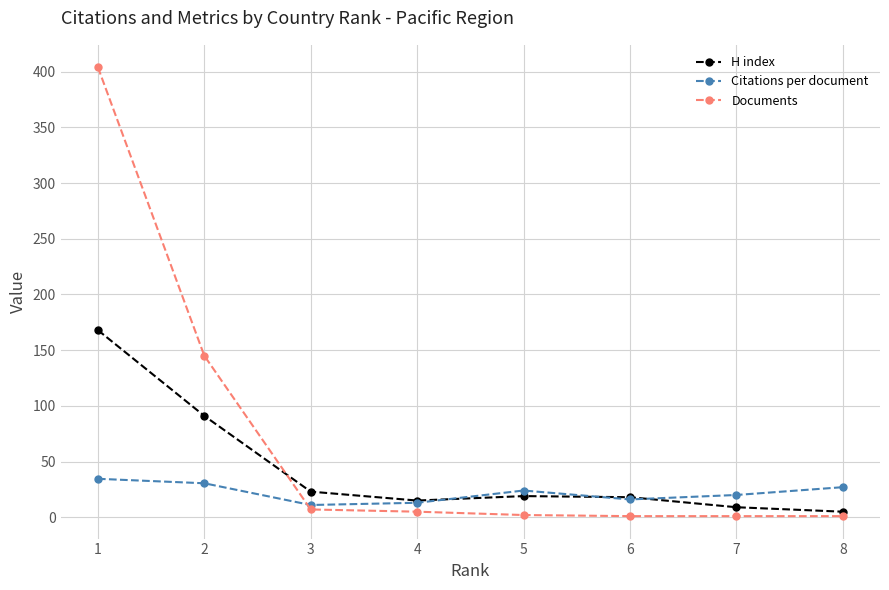

How many lines are shown in the chart?

3